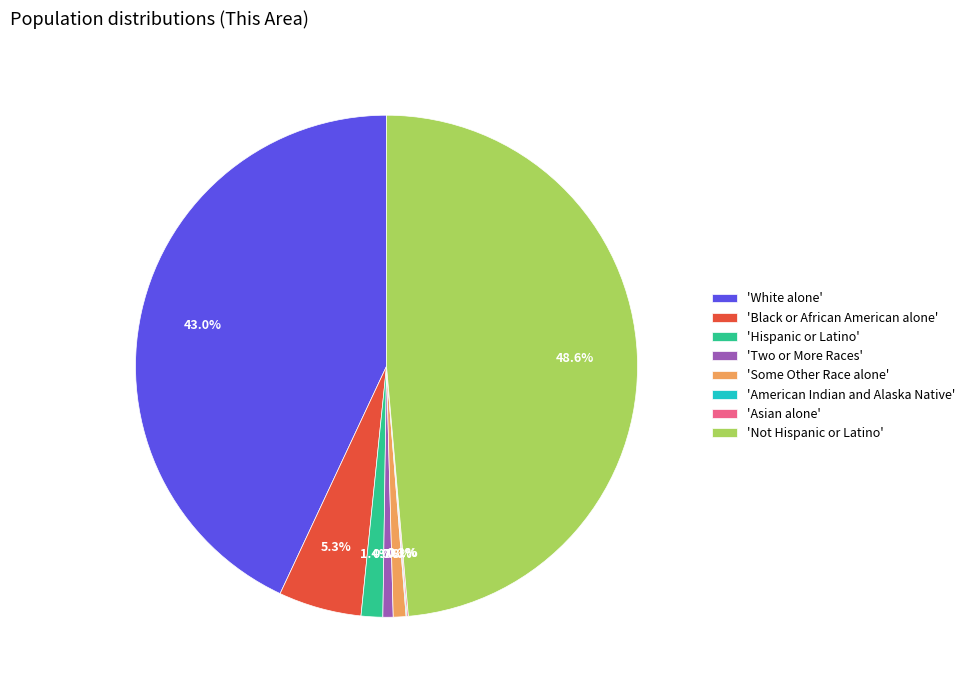

Which slice is the largest?

'Not Hispanic or Latino'